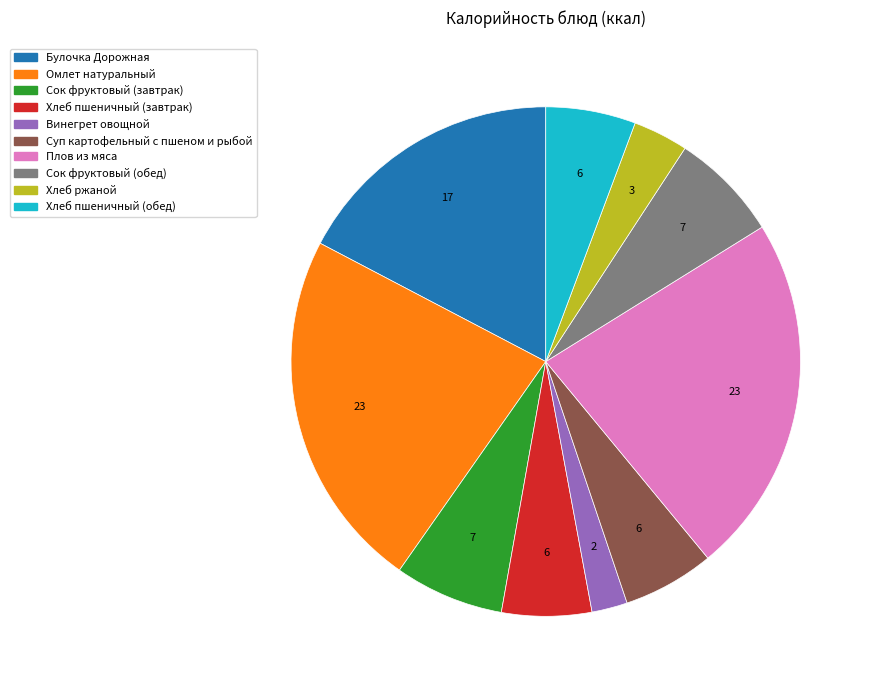

Combined, do Суп картофельный с пшеном и рыбой and Омлет натуральный account for over 50%?

No